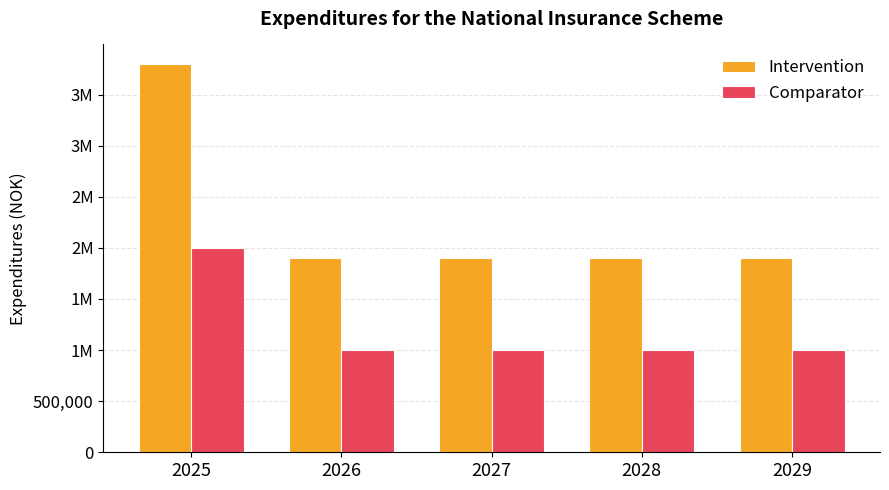

At how many categories does at least one series exceed 1798343?

5